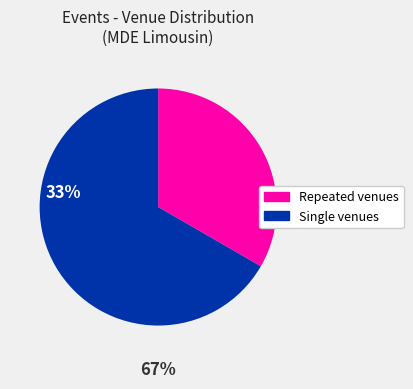

Is there any slice that represents more than half of the pie?

Yes